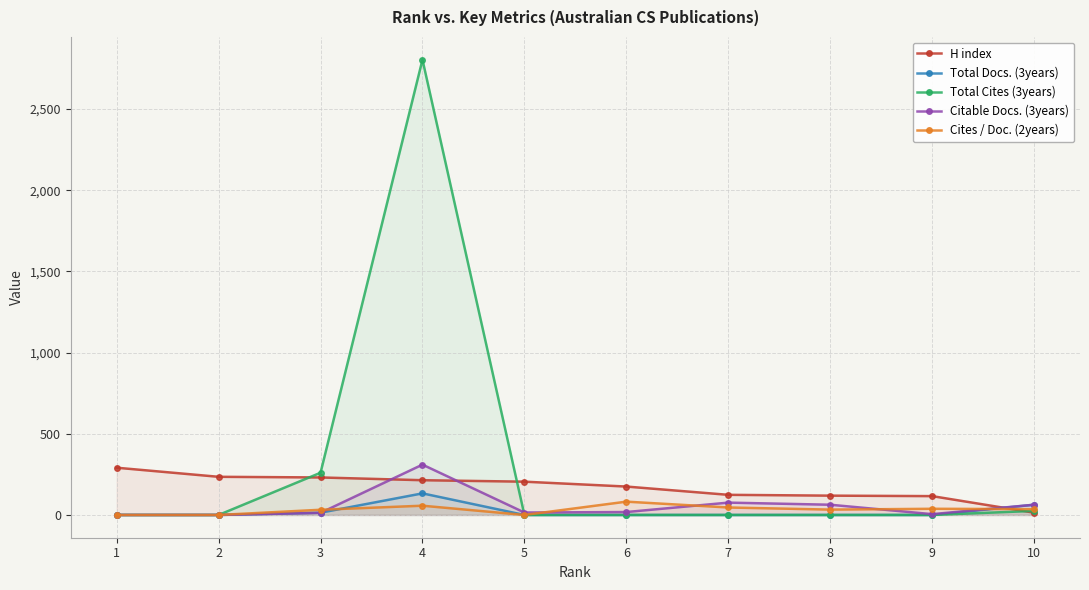

At which category does Total Docs. (3years) reach its first local peak?

4